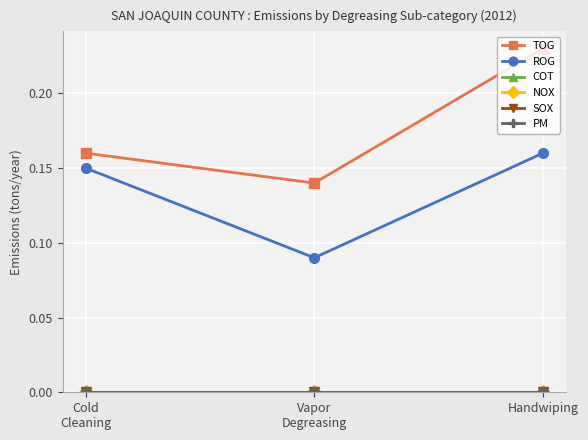

At which category is the sum across all series the highest?

Handwiping